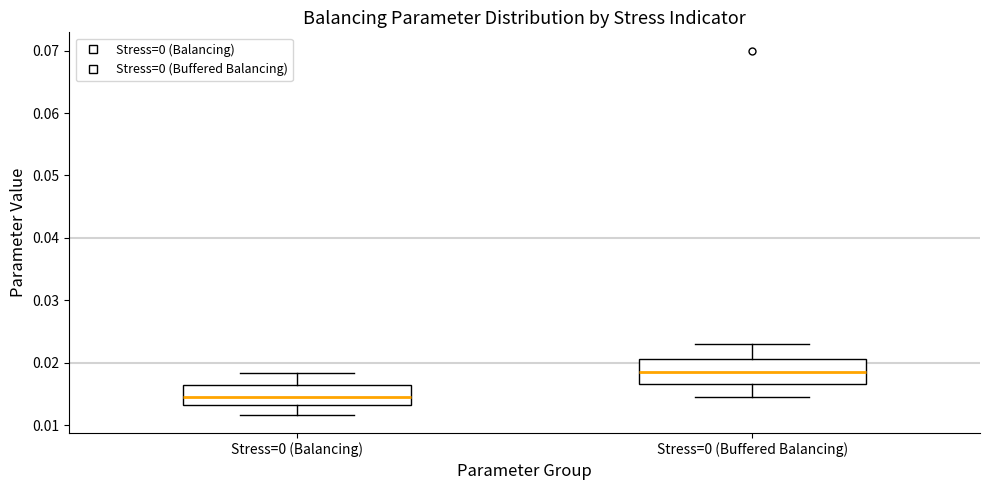

Reading left to right, read every box against the y-axis: the position of its median line, the range the box covers, and the ends of its whiskers. The values are not printed on the chart, so give them approximately, as read against the axis.

Stress=0 (Balancing): median 0.015, box 0.013 to 0.016, whiskers 0.012 to 0.018
Stress=0 (Buffered Balancing): median 0.019, box 0.017 to 0.021, whiskers 0.015 to 0.023